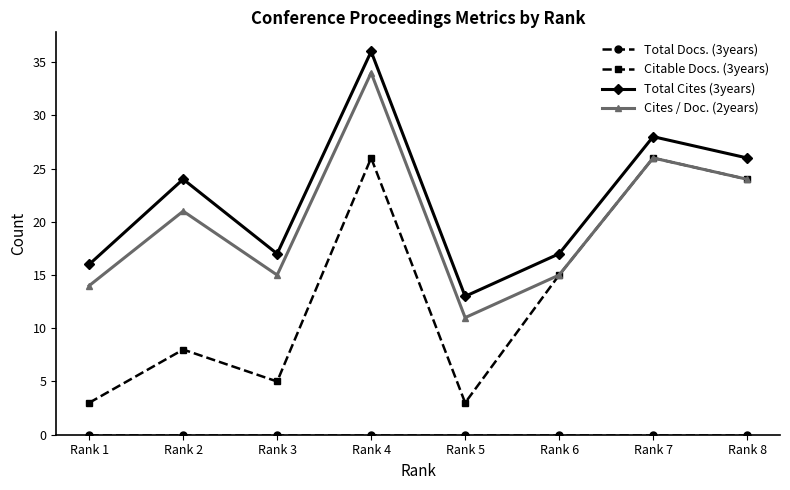

What is the lowest value of the Cites / Doc. (2years) series?

11